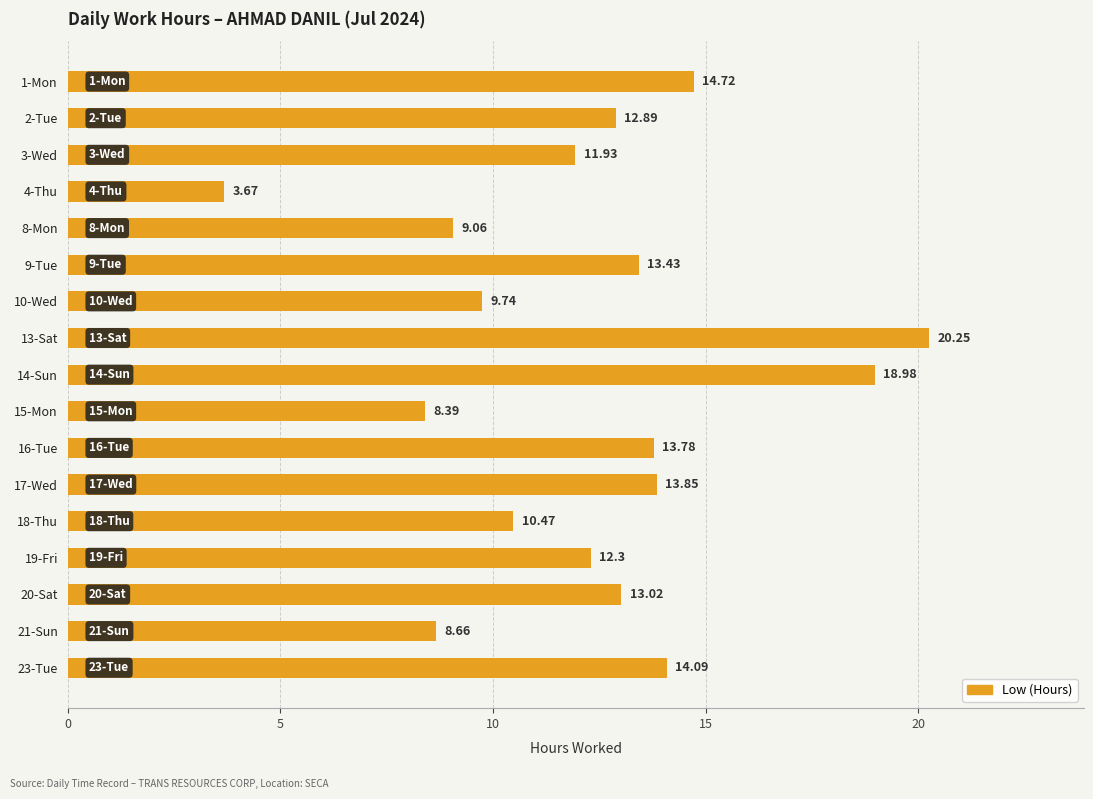

At which category does the chart reach its peak across all series?

13-Sat